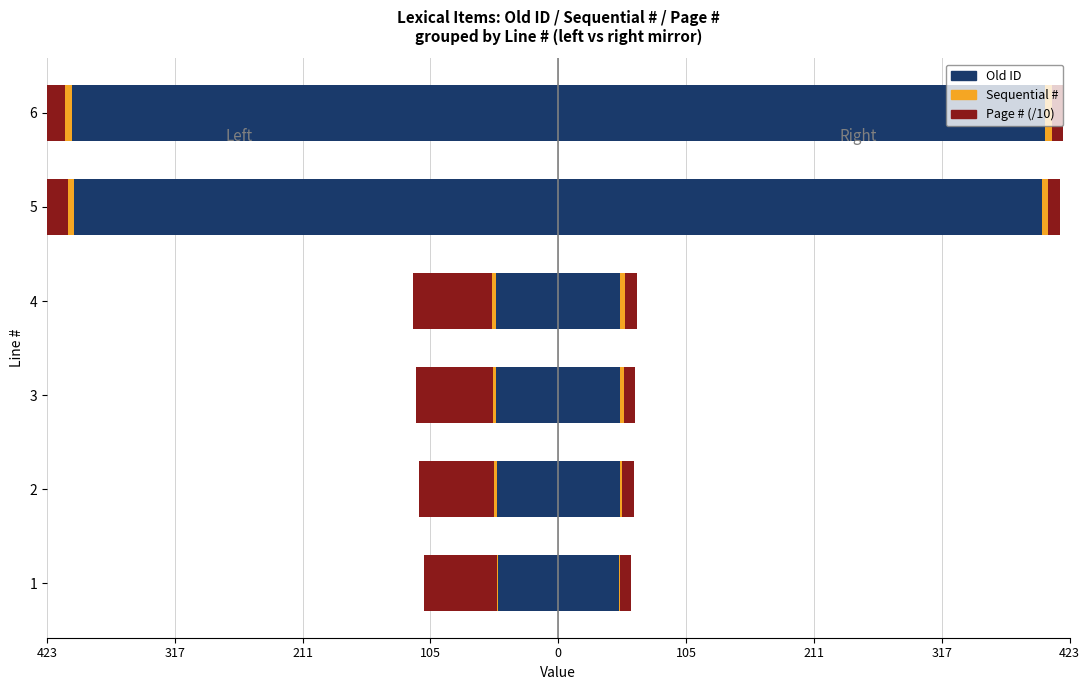

Which has a higher value, 4 or 5?

4